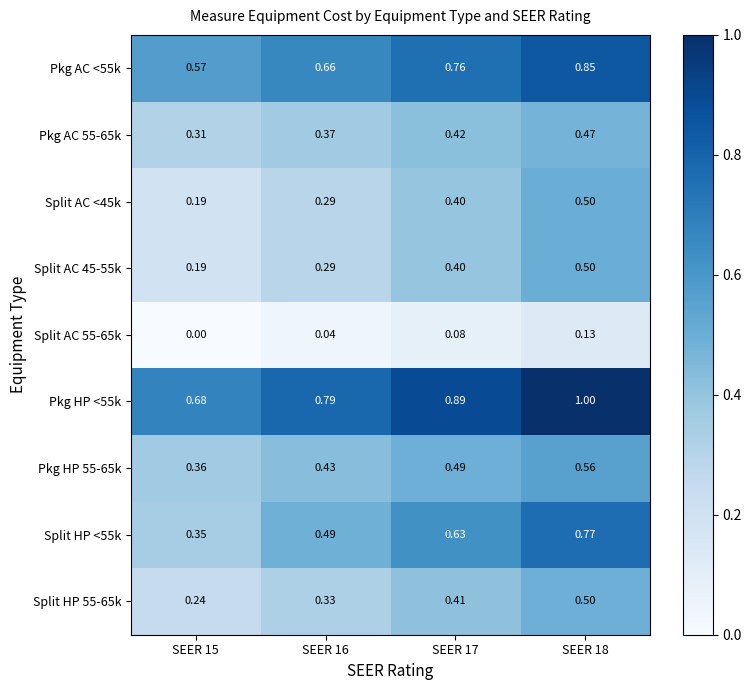

Which series has the largest range (max minus min)?

Split HP <55k